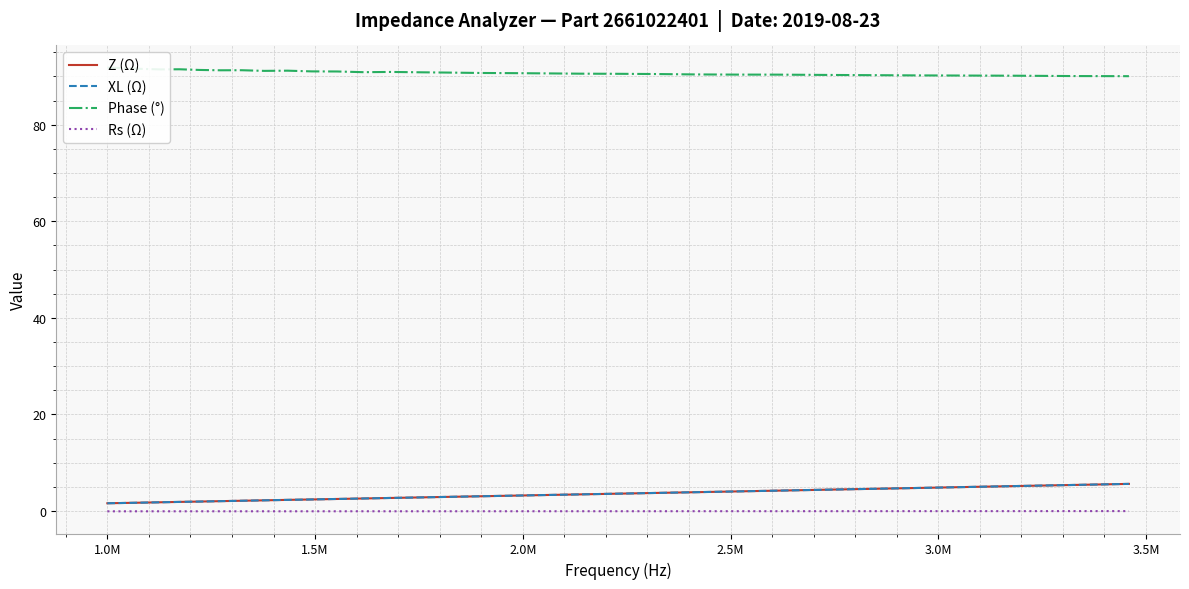

At how many categories does at least one series exceed 52?

32